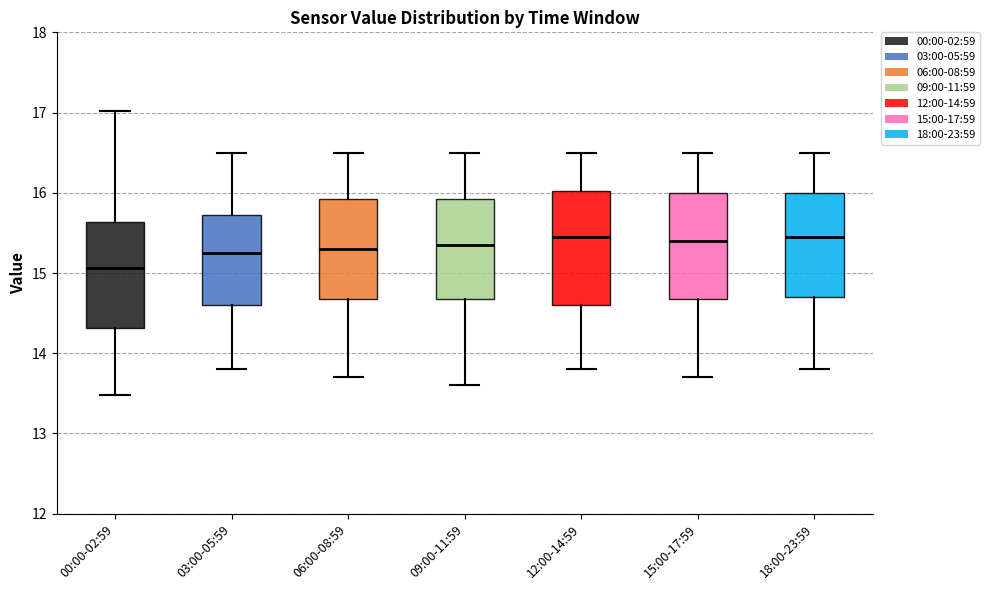

Reading left to right, read every box against the y-axis: the position of its median line, the range the box covers, and the ends of its whiskers. The values are not printed on the chart, so give them approximately, as read against the axis.

00:00-02:59: median 15.1, box 14.3 to 15.6, whiskers 13.5 to 17.0
03:00-05:59: median 15.3, box 14.6 to 15.7, whiskers 13.8 to 16.5
06:00-08:59: median 15.3, box 14.7 to 15.9, whiskers 13.7 to 16.5
09:00-11:59: median 15.4, box 14.7 to 15.9, whiskers 13.6 to 16.5
12:00-14:59: median 15.5, box 14.6 to 16.0, whiskers 13.8 to 16.5
15:00-17:59: median 15.4, box 14.7 to 16.0, whiskers 13.7 to 16.5
18:00-23:59: median 15.5, box 14.7 to 16.0, whiskers 13.8 to 16.5